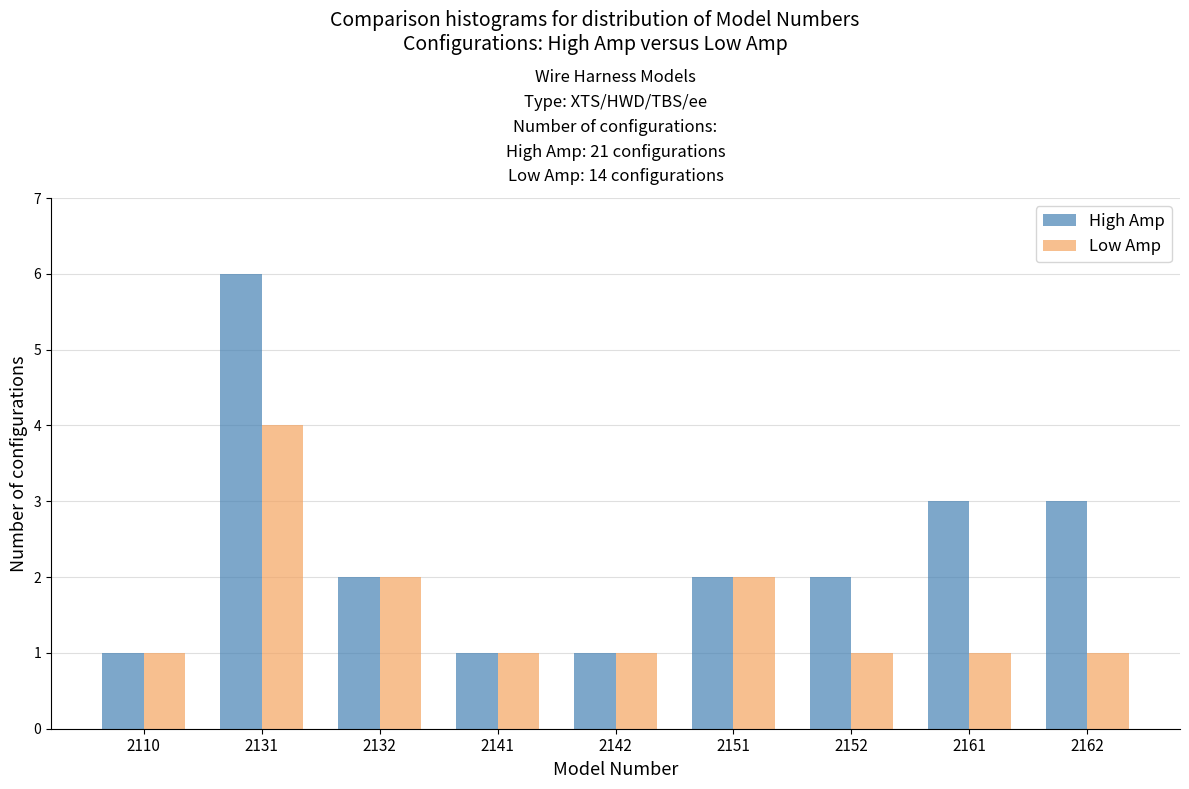

Reading right to left, what are all the values shown in this chart?

High Amp: 2162=3	2161=3	2152=2	2151=2	2142=1	2141=1	2132=2	2131=6	2110=1
Low Amp: 2162=1	2161=1	2152=1	2151=2	2142=1	2141=1	2132=2	2131=4	2110=1